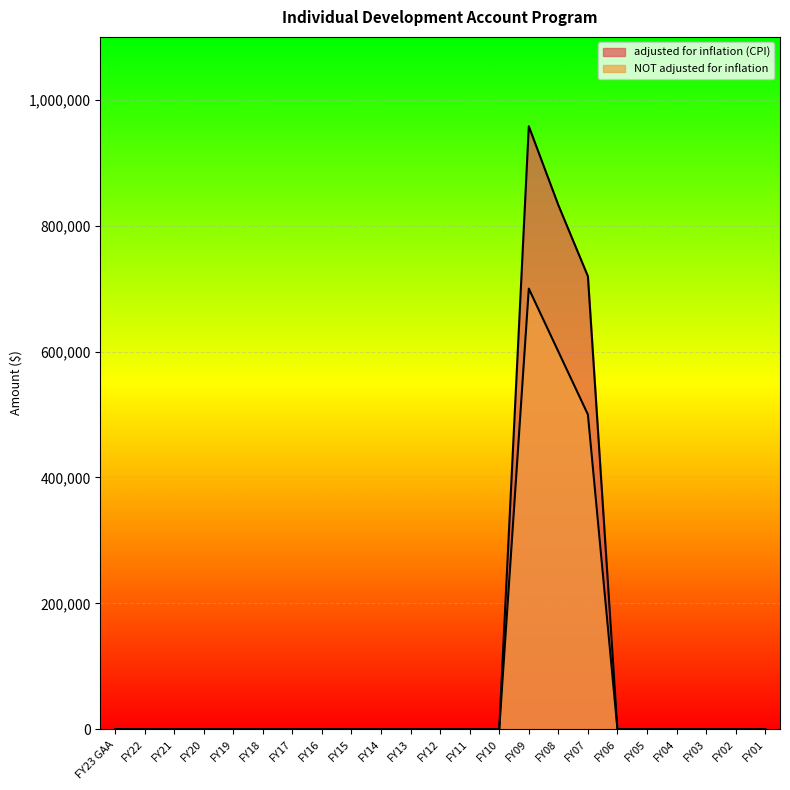

What is the label of the 9th point from the right?

FY09